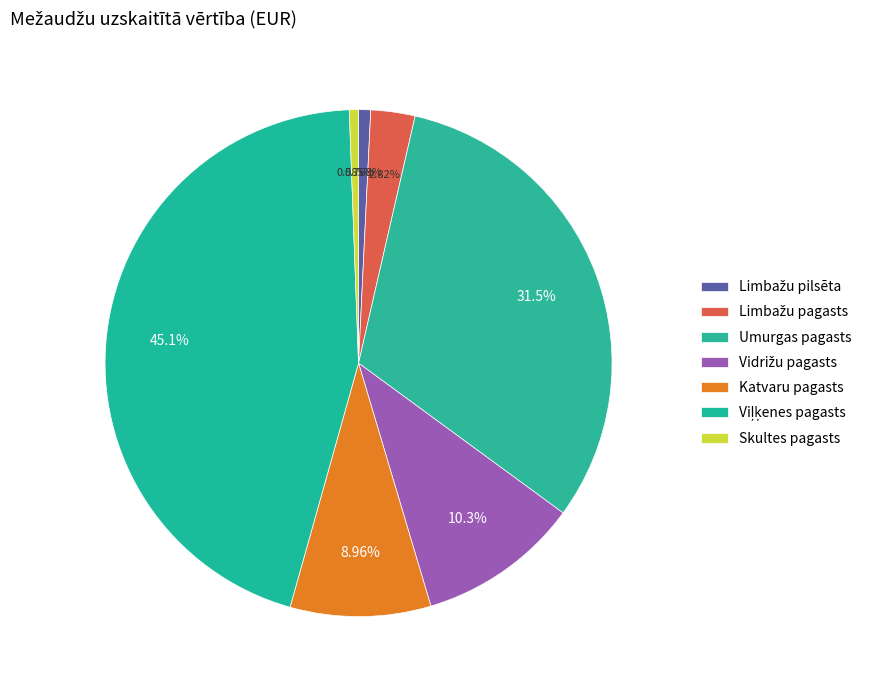

How many segments does this pie chart have?

7